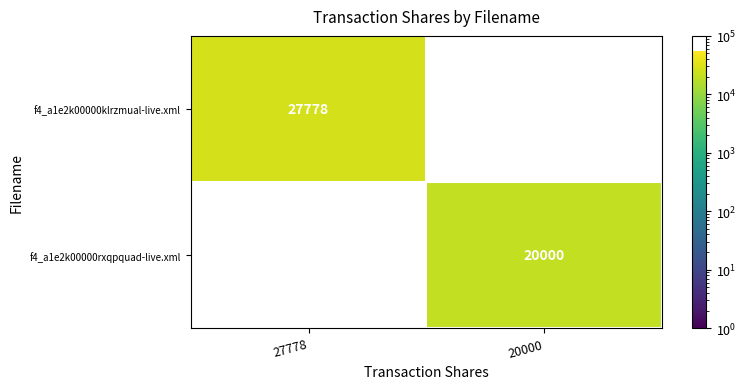

Is the value of f4_a1e2k00000rxqpquad-live.xml at 20000 greater than the value of f4_a1e2k00000klrzmual-live.xml at 27778?

No